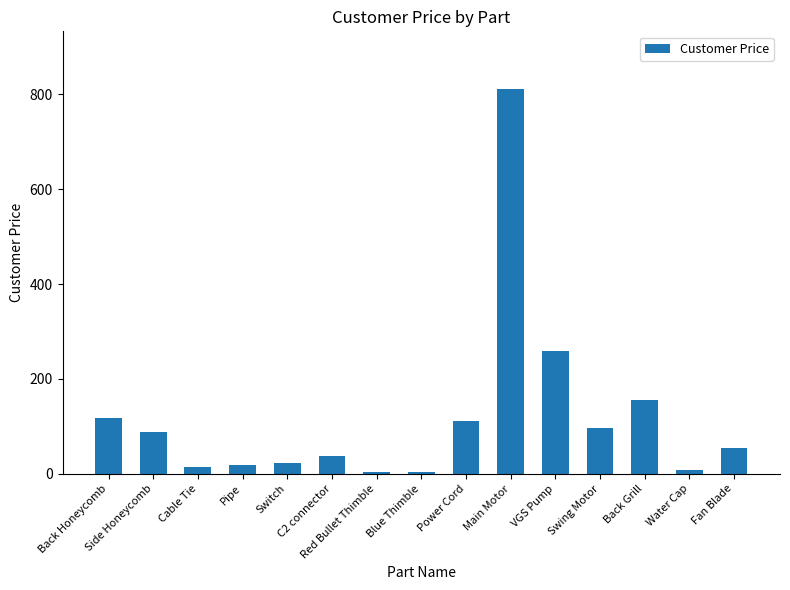

What is the value of the 6th bar from the left?

36.9